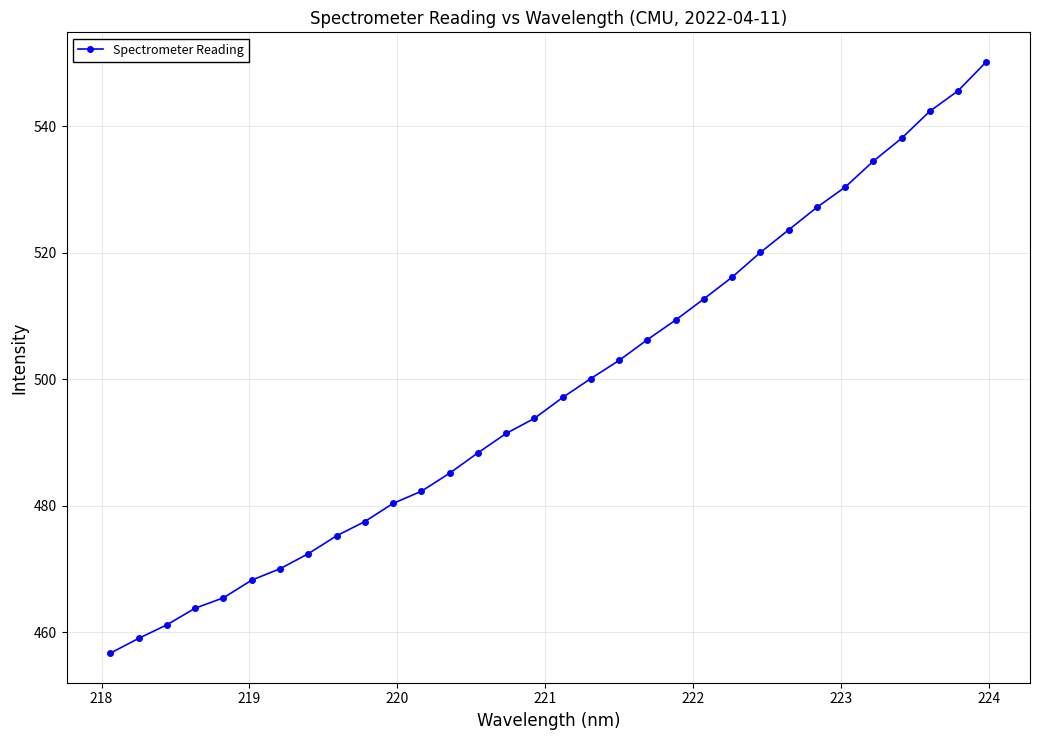

True or false: there are more than 1 points higher than both neighbors.

False